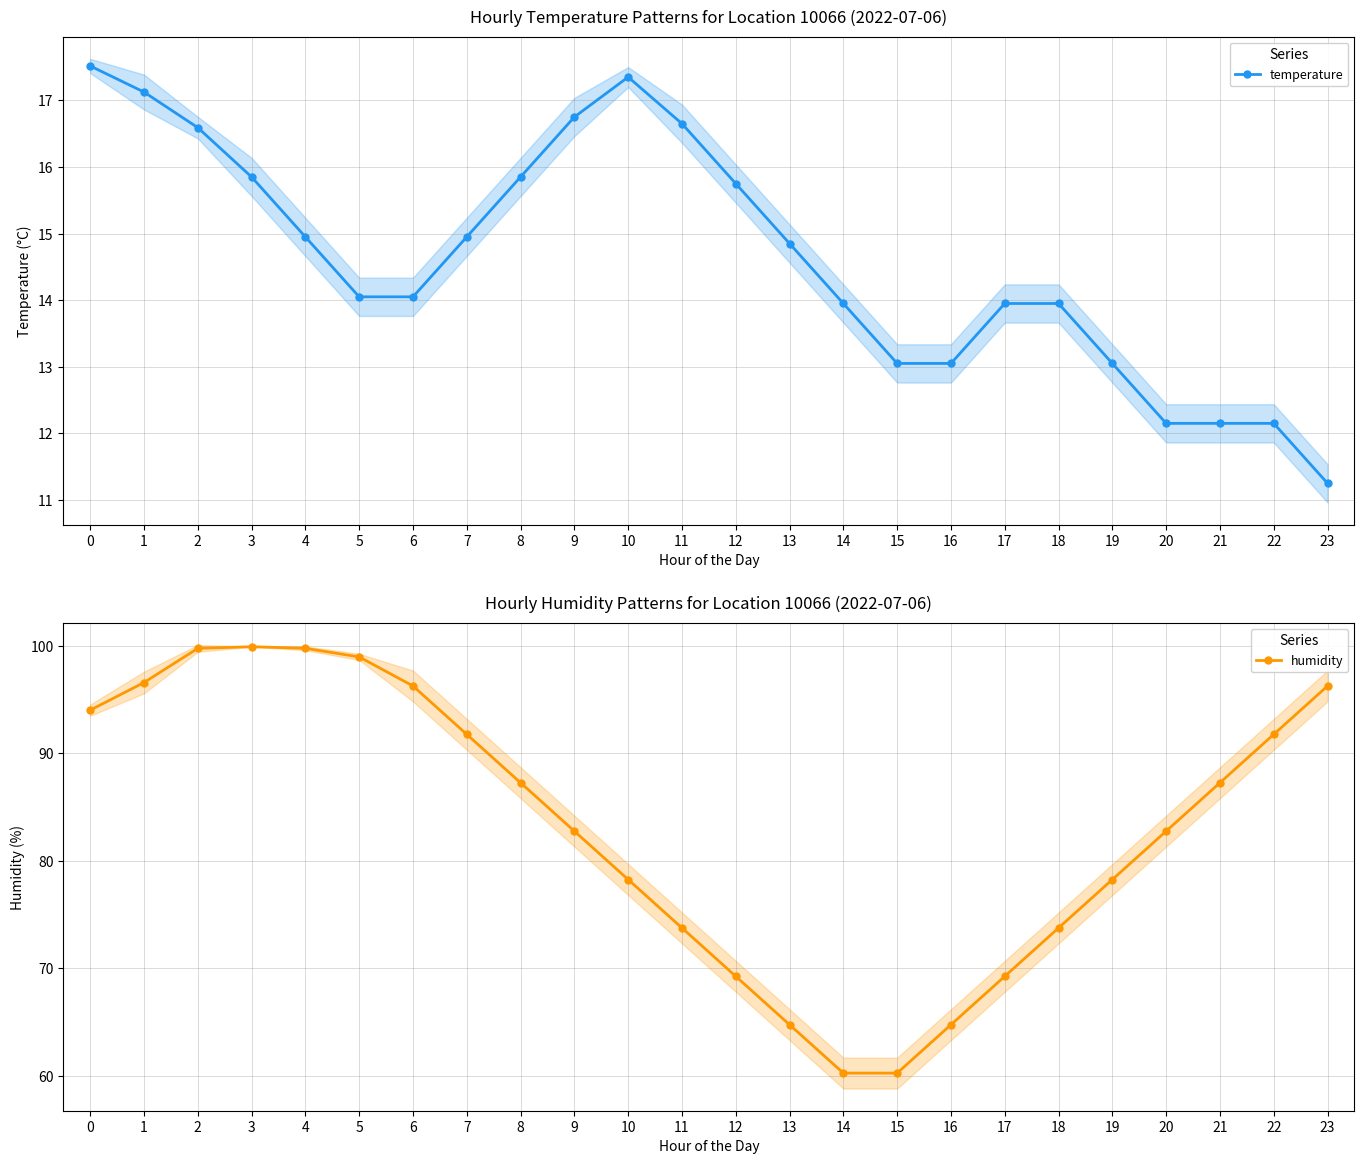

The value of temperature at 1 is 17.1. True or false?

True